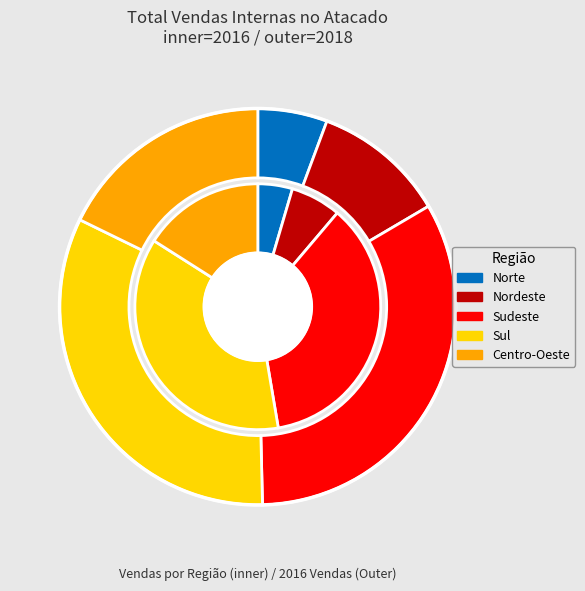

Is there a majority slice in this chart?

No